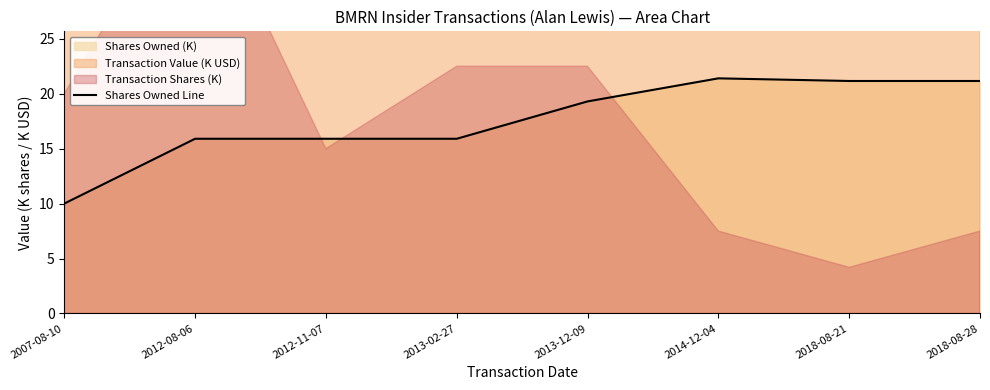

What is the difference between the maximum and minimum values?

11.4